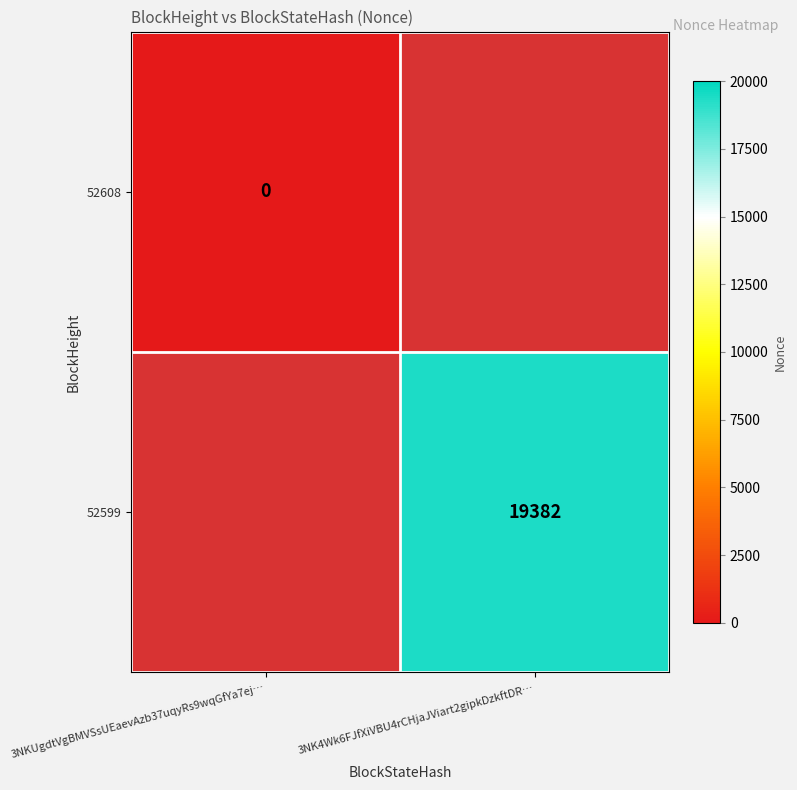

Is it true that 52599 equals 33934 at 3NK4Wk6FJfXiVBU4rCHjaJViart2gipkDzkftDR…?

False